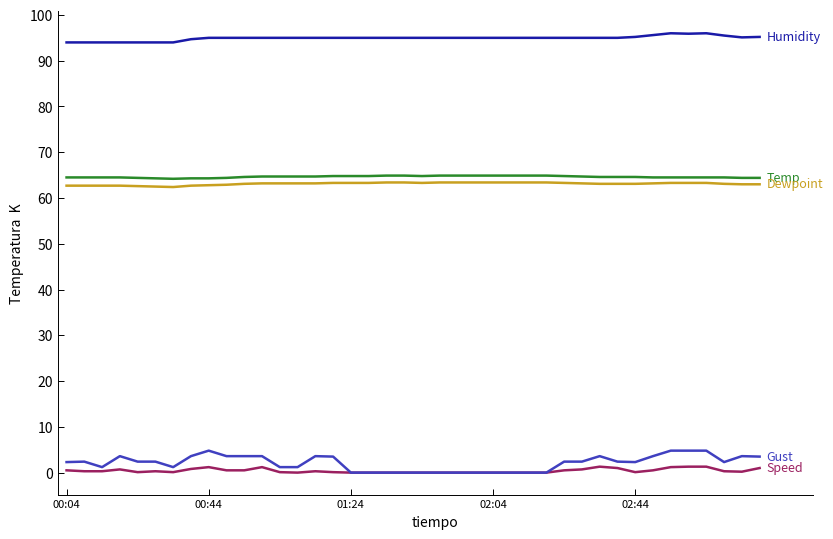

What is the maximum value shown in the chart?

96.0